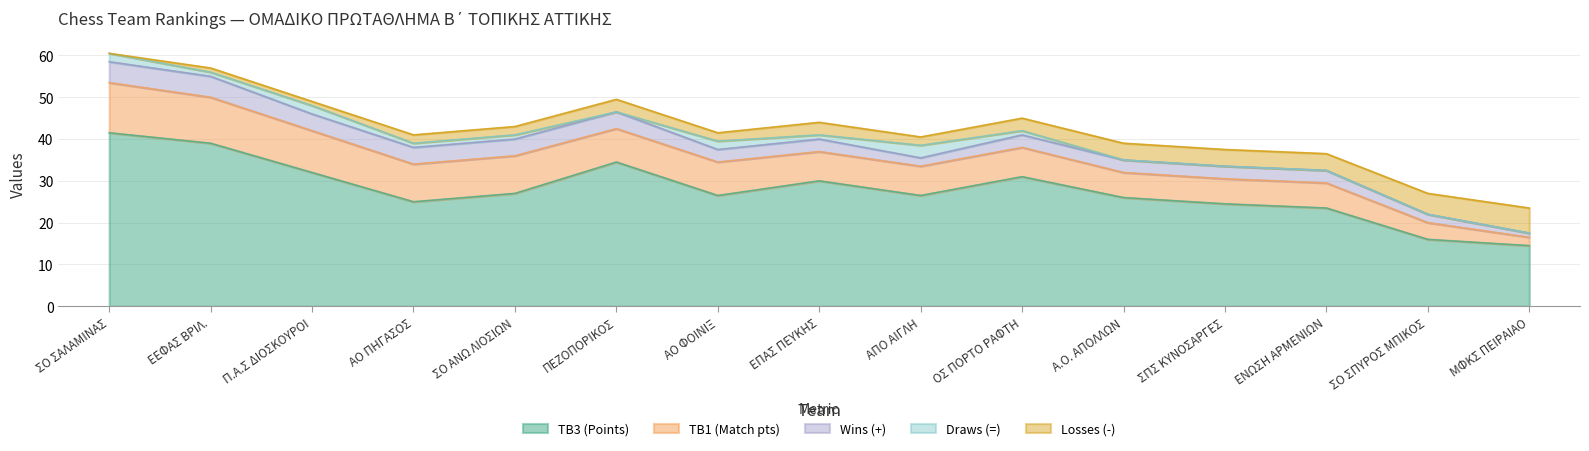

Which series has the largest range (max minus min)?

TB3 (Points)